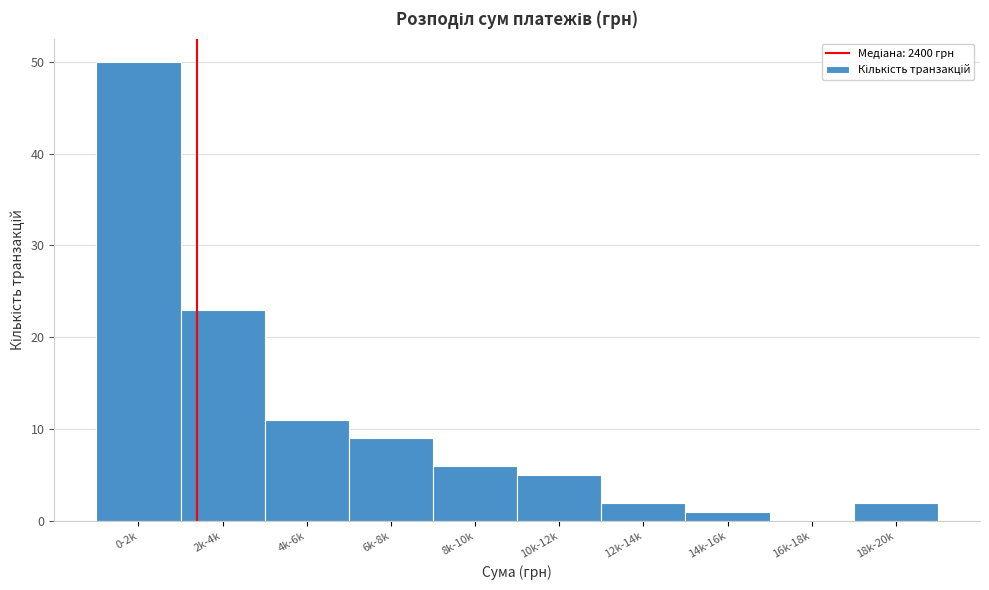

Reading left to right, extract all data points from this chart.

0-2k=50	2k-4k=23	4k-6k=11	6k-8k=9	8k-10k=6	10k-12k=5	12k-14k=2	14k-16k=1	16k-18k=0	18k-20k=2